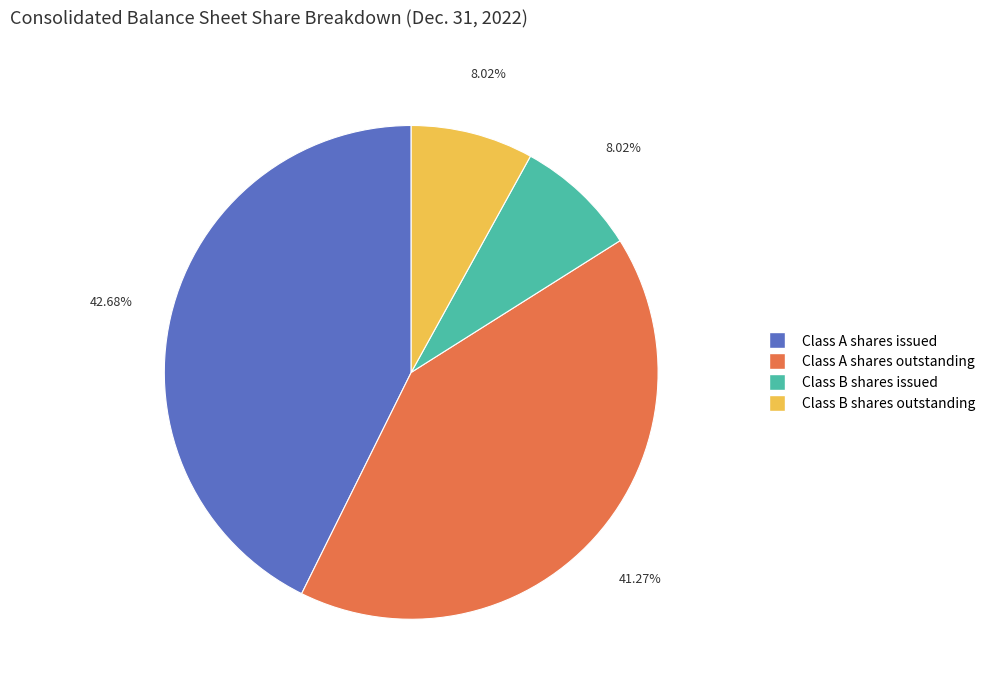

Between Class A shares outstanding and Class A shares issued, which is larger?

Class A shares issued